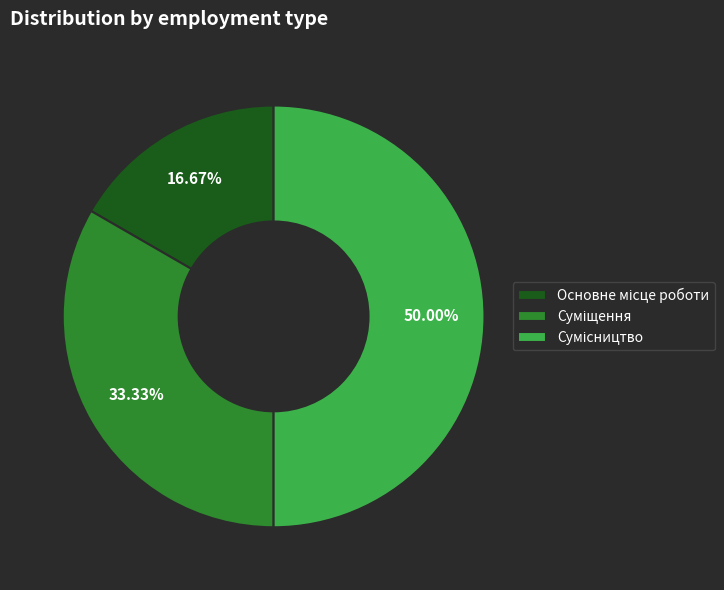

Which category has the biggest portion of the pie?

Сумісництво